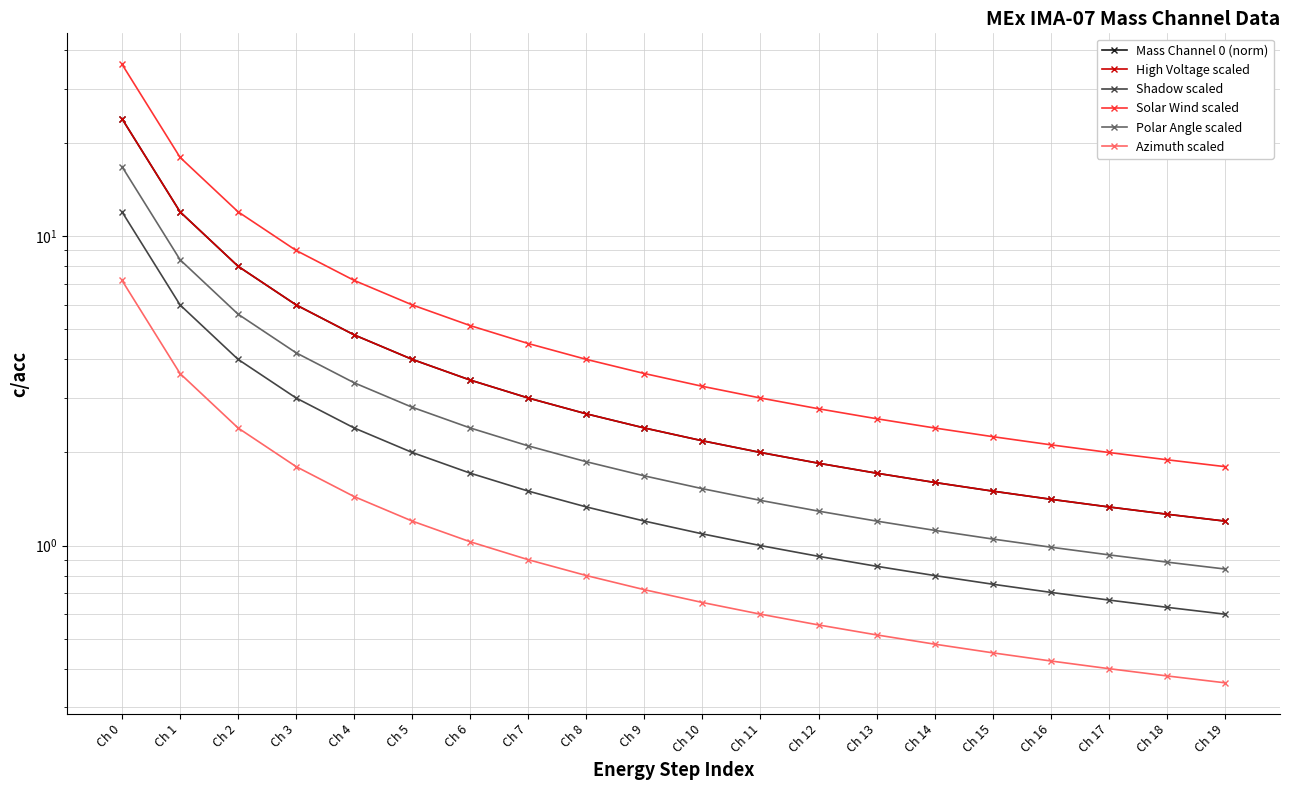

What is the total value across all series at Ch 19?

6.0